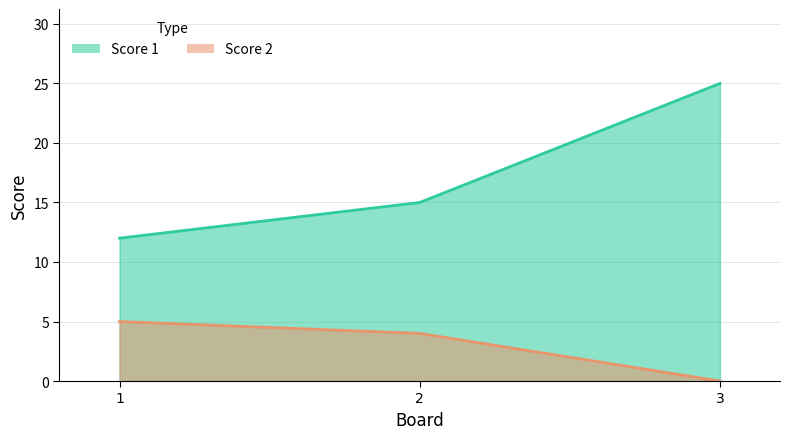

What is the lowest value of the Score 1 series?

12